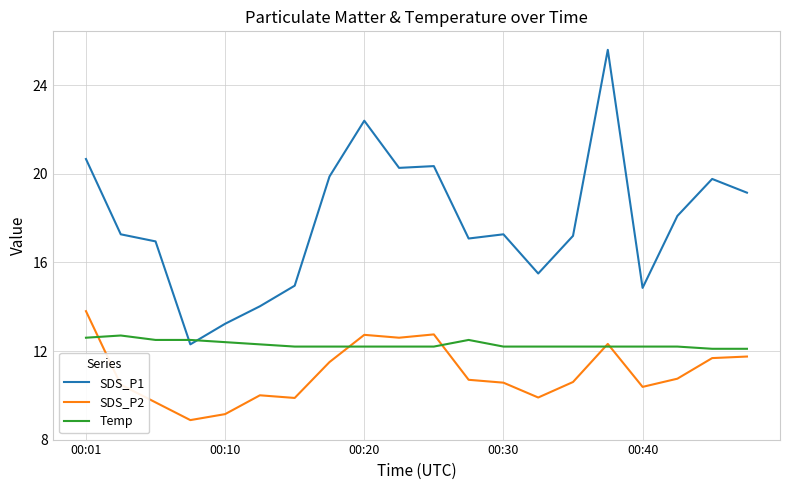

What is the smallest value displayed?

8.9